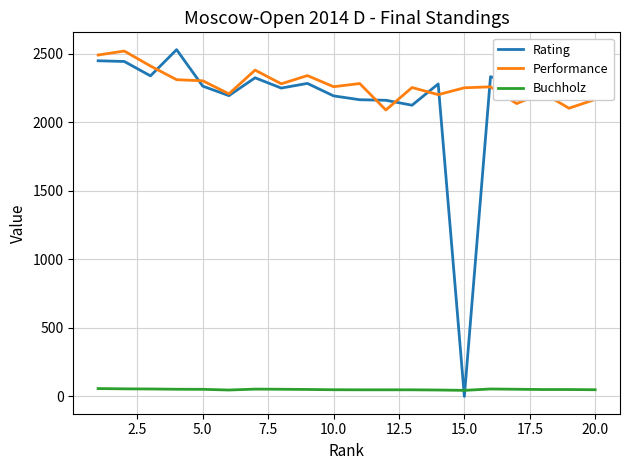

Does the chart display data point markers on the line(s)?

No